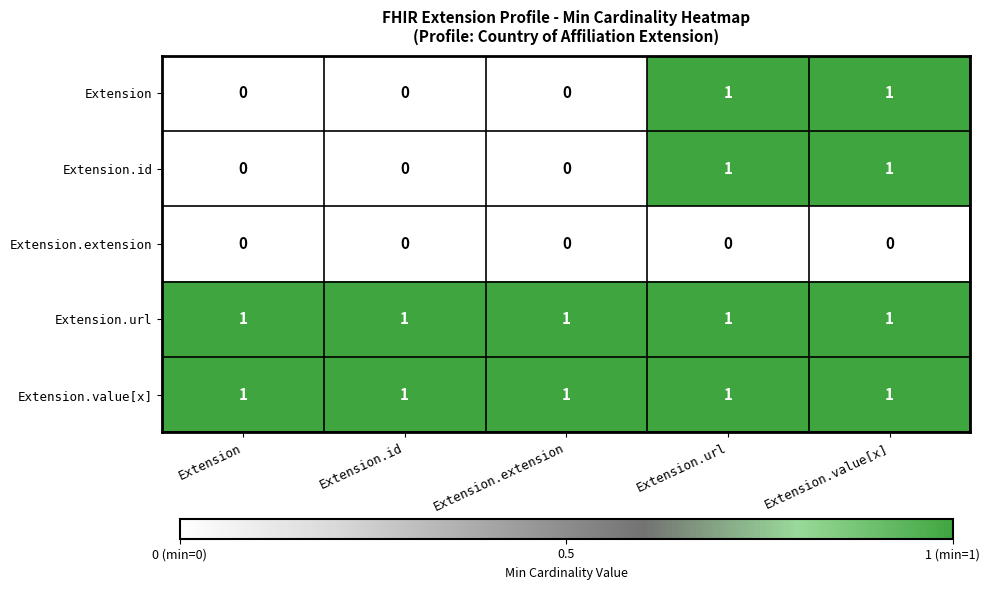

Reading left to right, what are all the values shown in this chart?

Extension: Extension=0	Extension.id=0	Extension.extension=0	Extension.url=1	Extension.value[x]=1
Extension.id: Extension=0	Extension.id=0	Extension.extension=0	Extension.url=1	Extension.value[x]=1
Extension.extension: Extension=0	Extension.id=0	Extension.extension=0	Extension.url=0	Extension.value[x]=0
Extension.url: Extension=1	Extension.id=1	Extension.extension=1	Extension.url=1	Extension.value[x]=1
Extension.value[x]: Extension=1	Extension.id=1	Extension.extension=1	Extension.url=1	Extension.value[x]=1